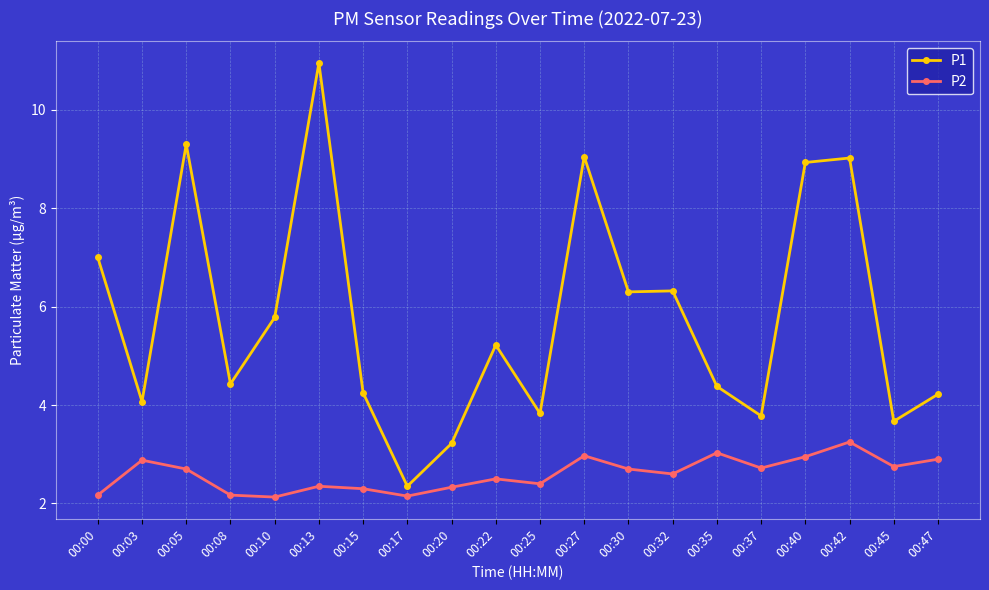

The P2 series shows 2.7 at 00:05. True or false?

True